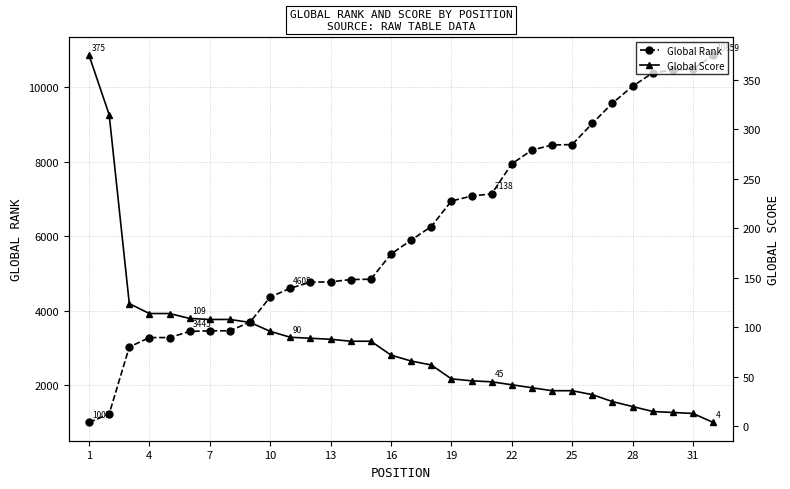

The value of Global Rank at 19 is 6947. True or false?

True